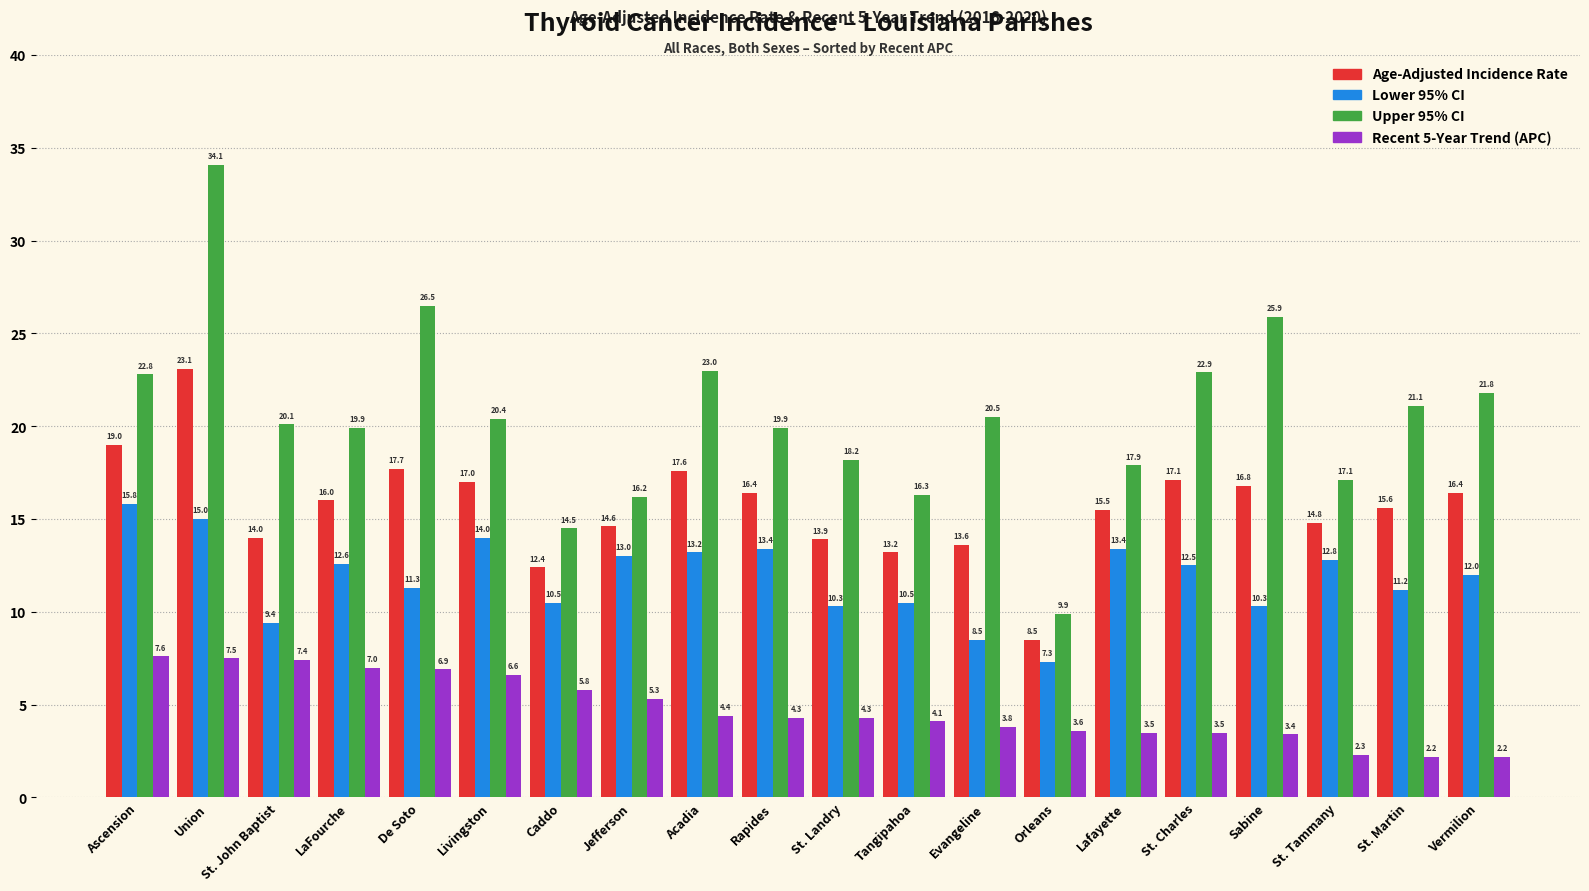

How many bars are there in each group?

4